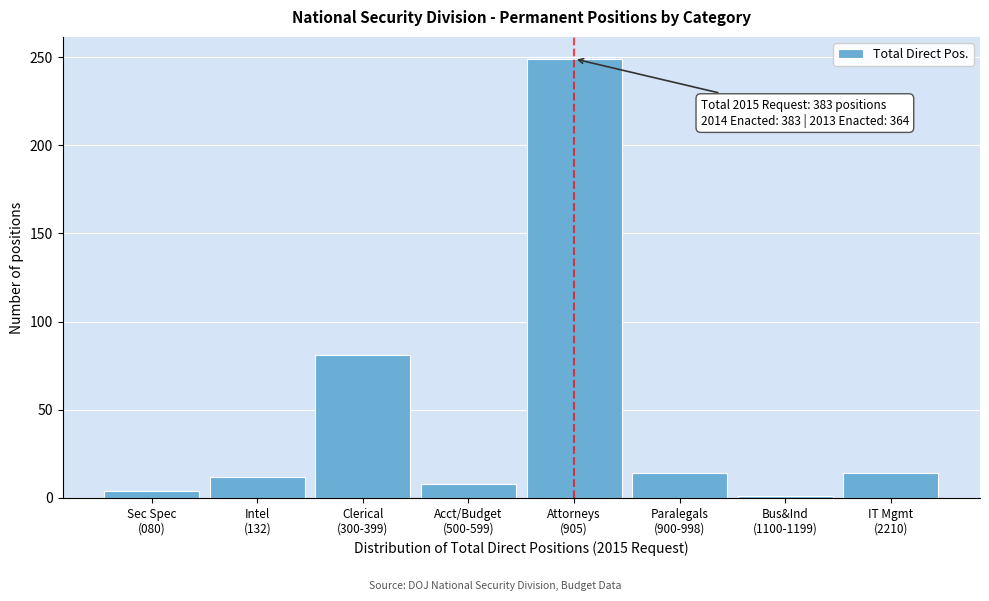

Reading right to left, what are all the values shown in this chart?

14	1	14	249	8	81	12	4